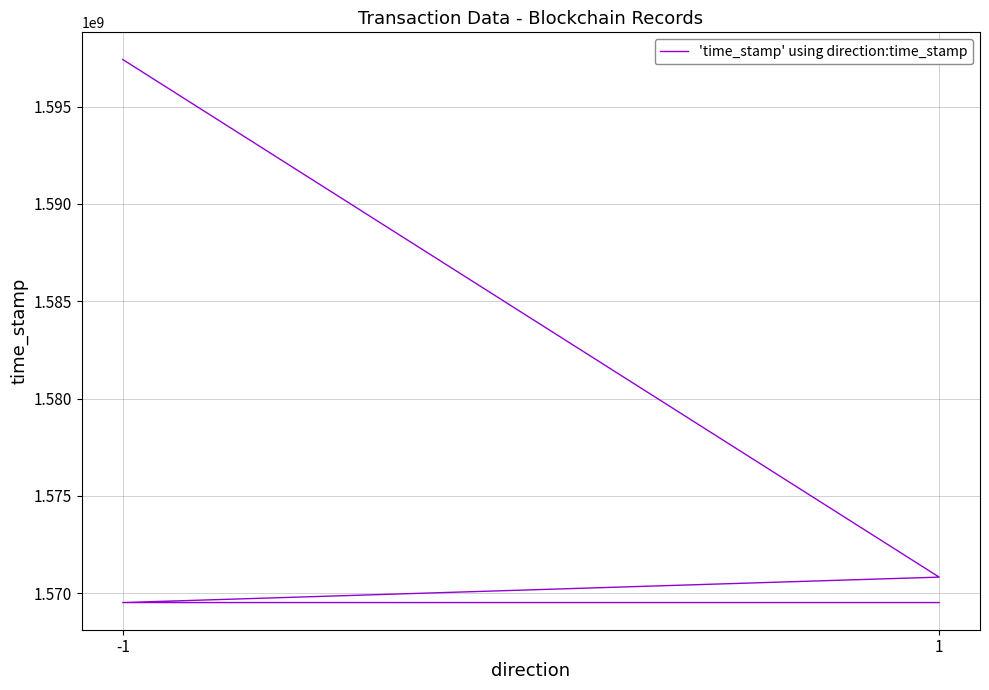

What is the value of the 3rd point from the left?

1569519381